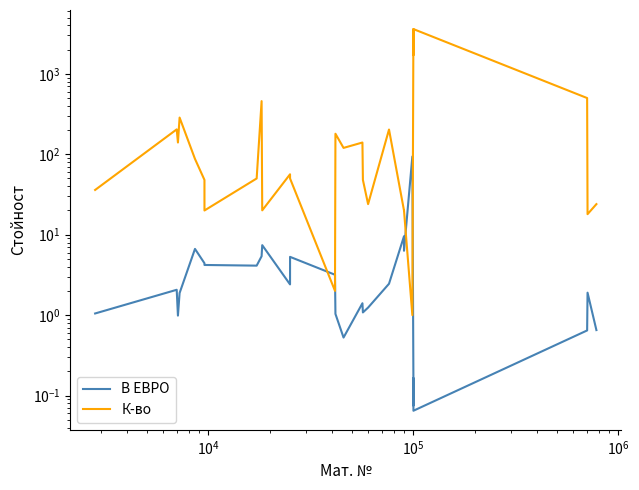

What is the total value across all series at $\mathdefault{10^{5}}$?

287.9